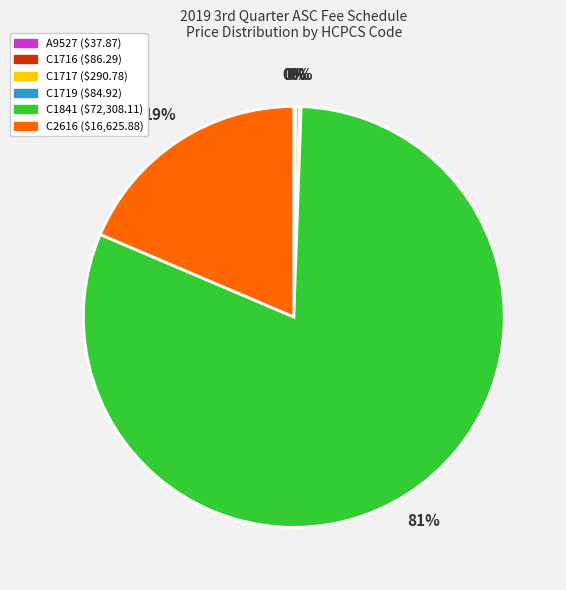

Is C1841 ($72,308.11) the majority of the pie?

Yes